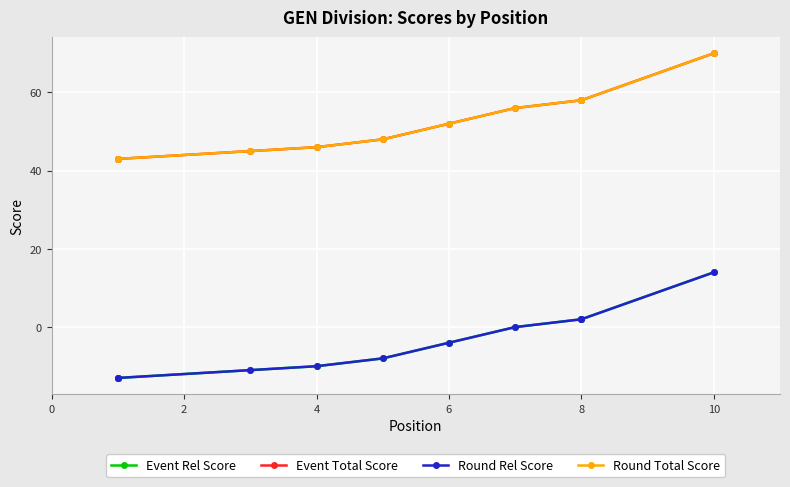

How many series are shown in this chart?

4